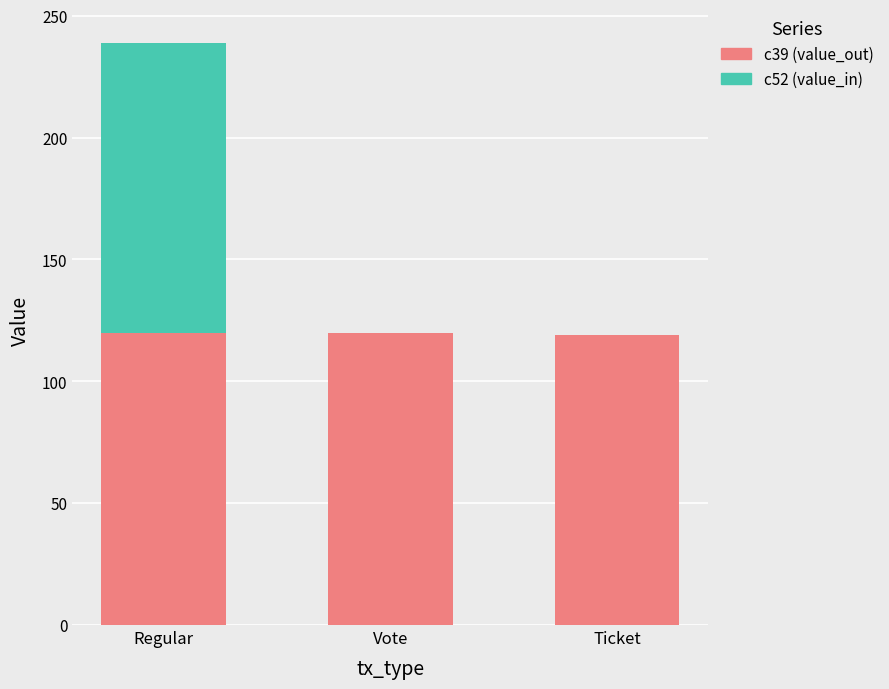

At which category is the sum across all series the highest?

Regular